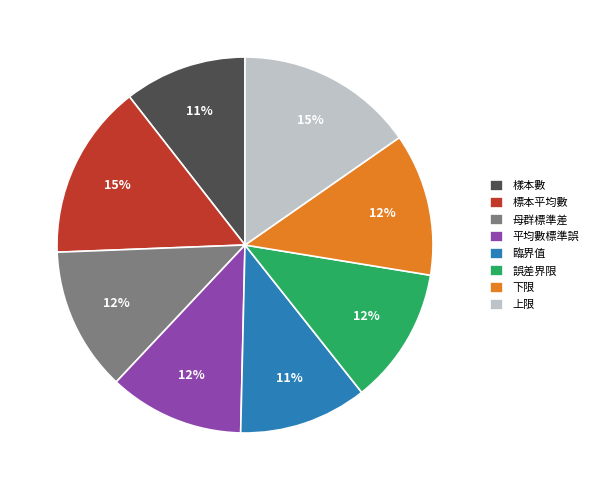

To the nearest percent, what is the difference between the 誤差界限 and 臨界值 slice percentages?

1%